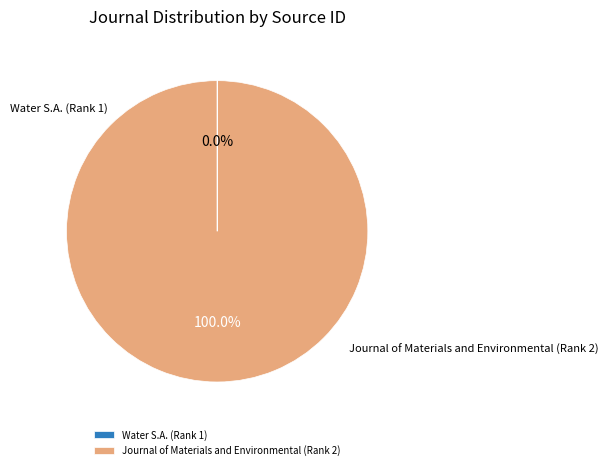

Which category has the biggest portion of the pie?

Journal of Materials and Environmental (Rank 2)